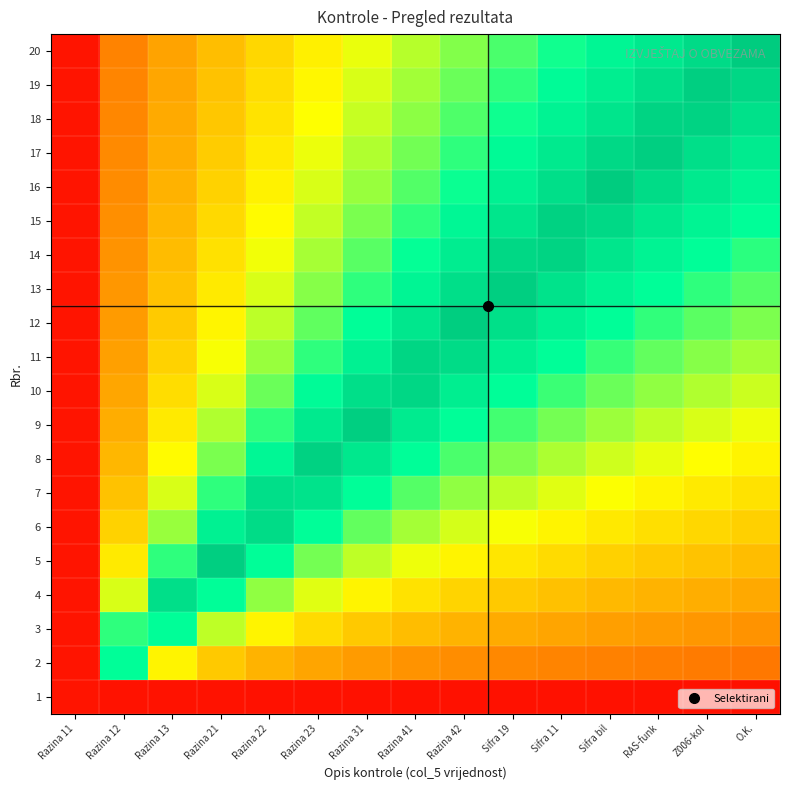

At which category is the sum across all series the highest?

Sifra 19